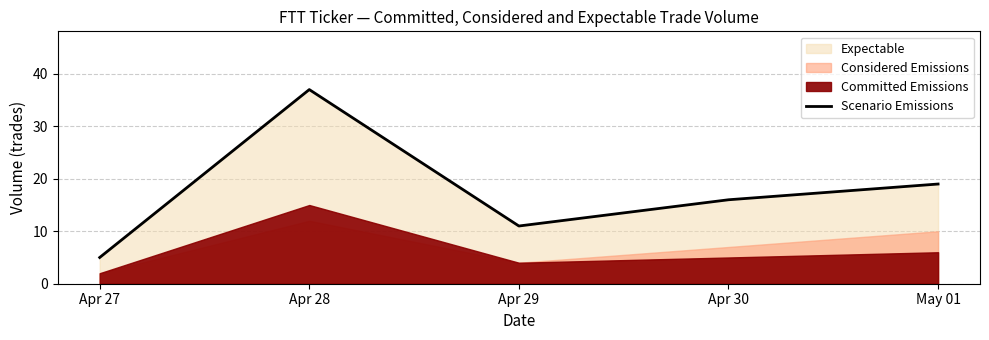

What is the sum of the values at Apr 30 and Apr 29?

27